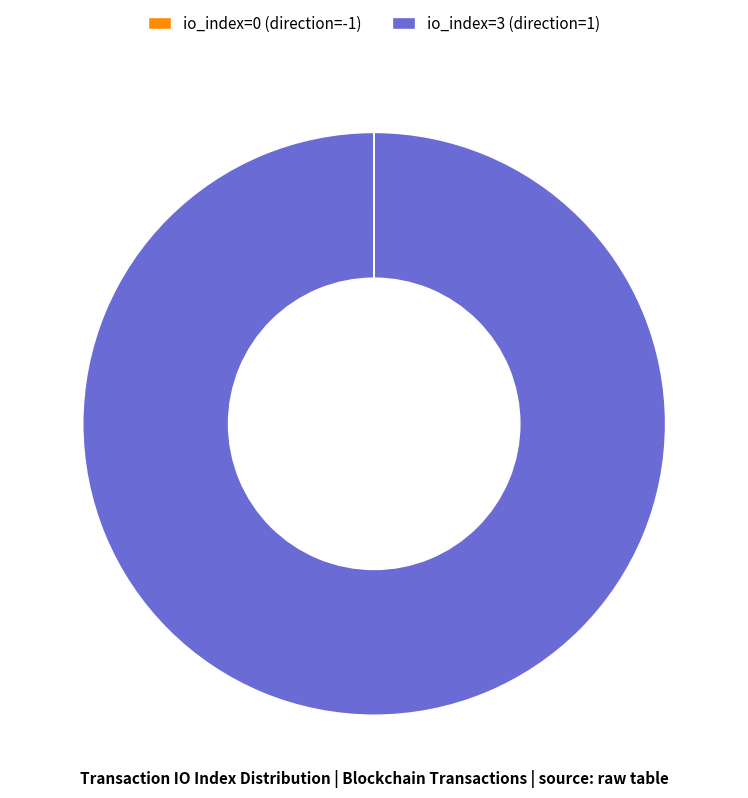

What is the largest slice in the pie chart?

io_index=3 (direction=1)